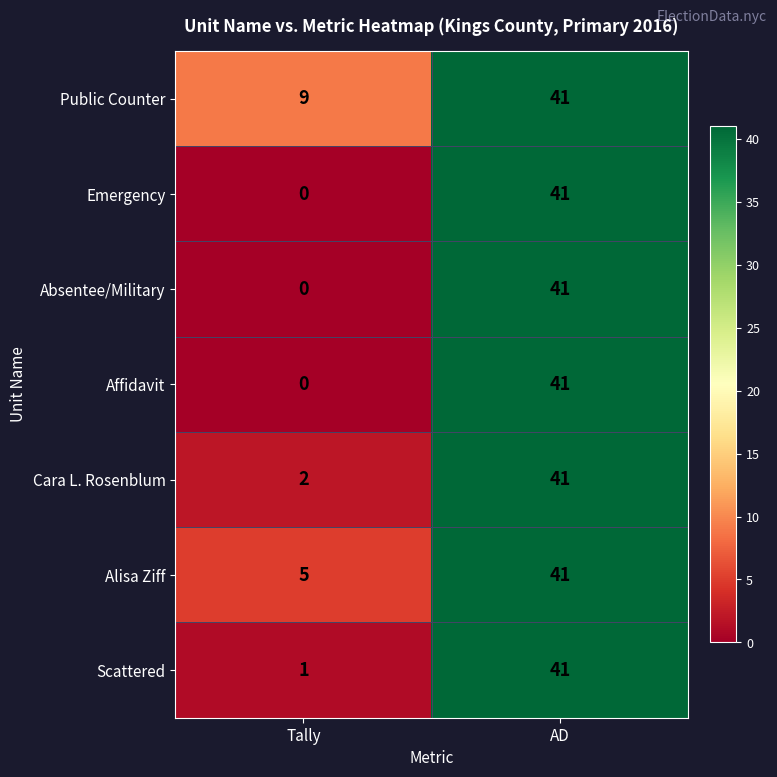

Which label corresponds to the largest value in the chart?

AD